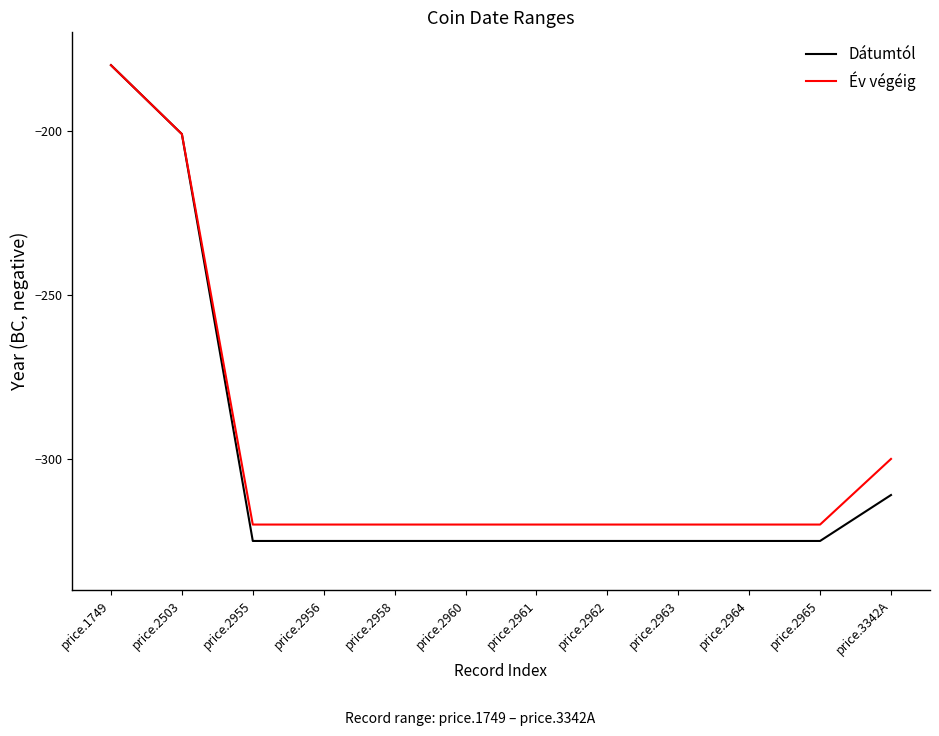

What are all the series names shown in the legend?

Dátumtól, Év végéig